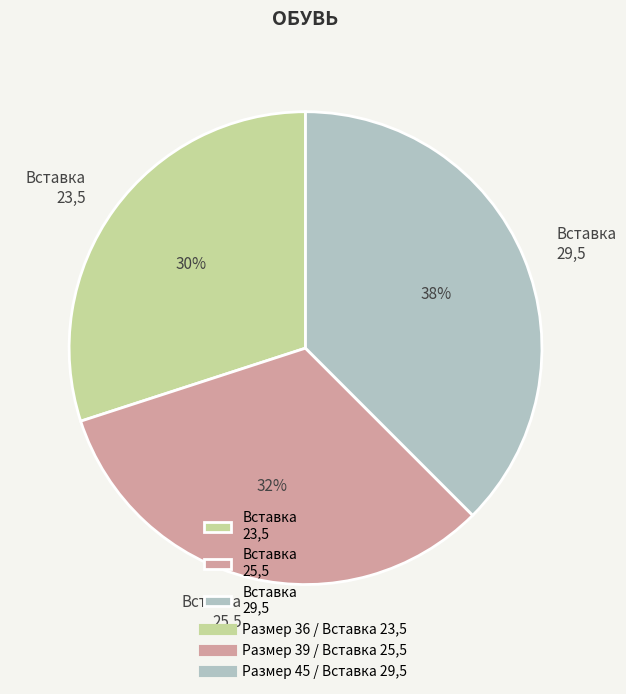

To the nearest percent, what is the average slice percentage?

33%